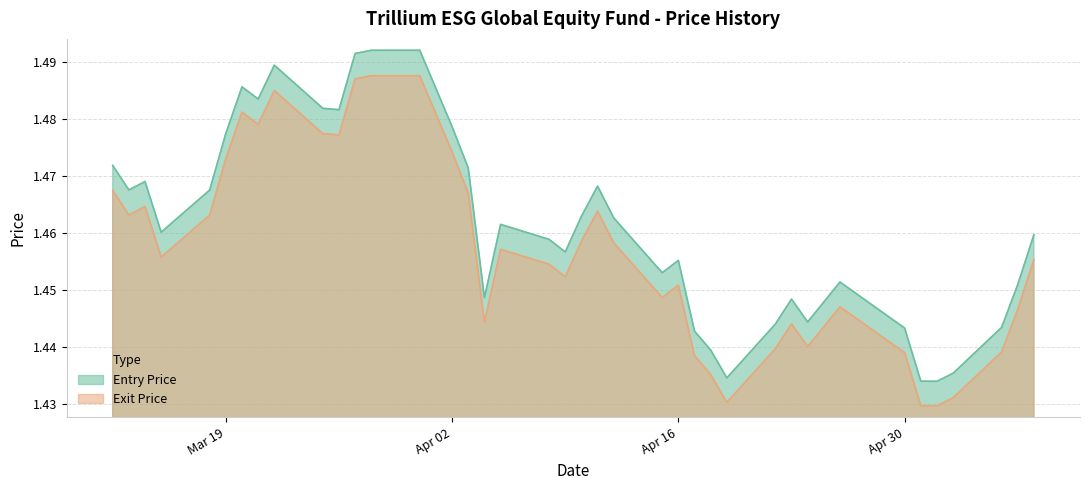

What is the average value of the Exit Price series?

1.5